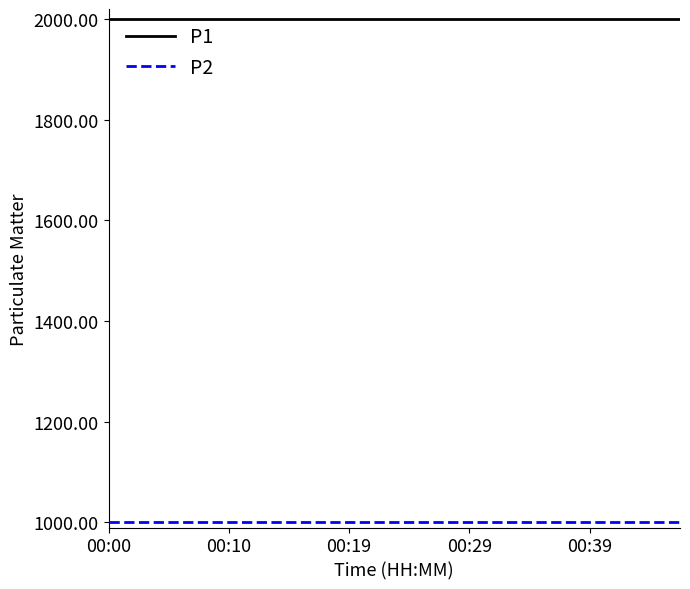

Which series has the largest total across all categories?

P1